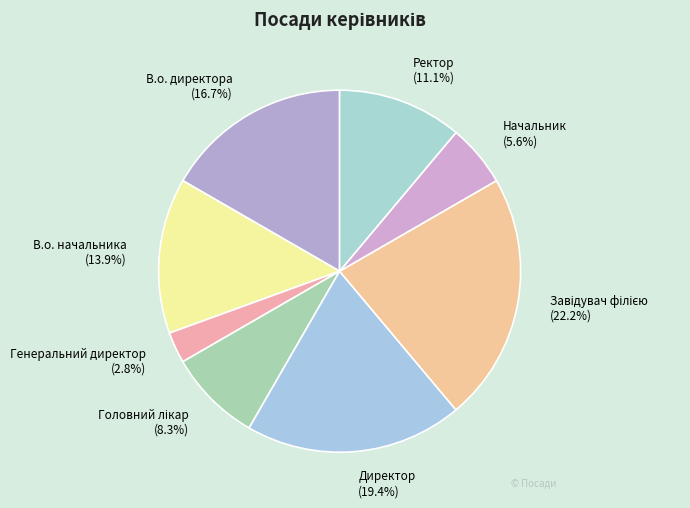

Is there a majority slice in this chart?

No